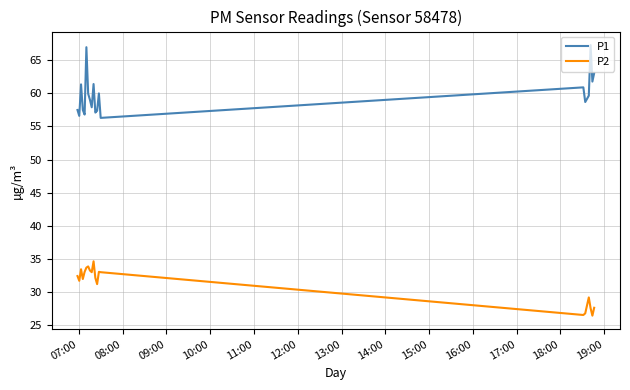

What are all the series names shown in the legend?

P1, P2